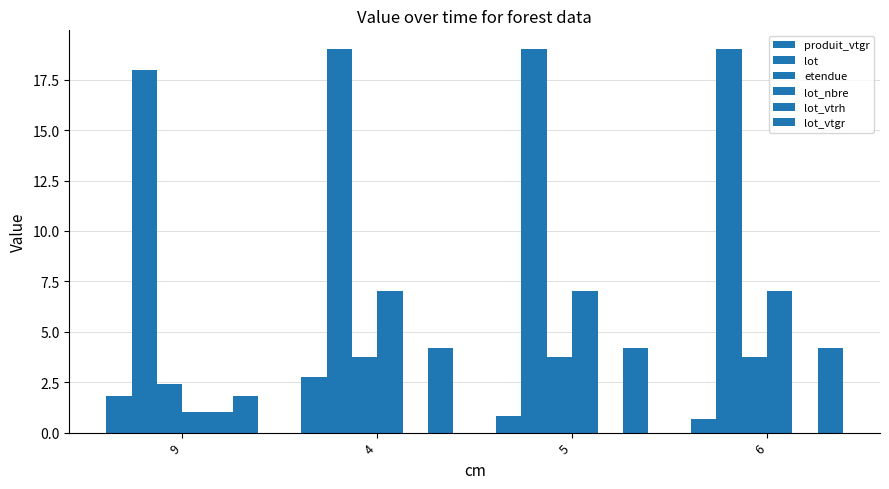

The value of etendue at 5 is 3.8. True or false?

True